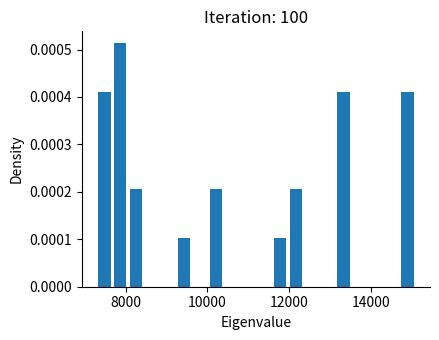

Read against the x-axis, roughly where is the centre of the tallest bar?

7800